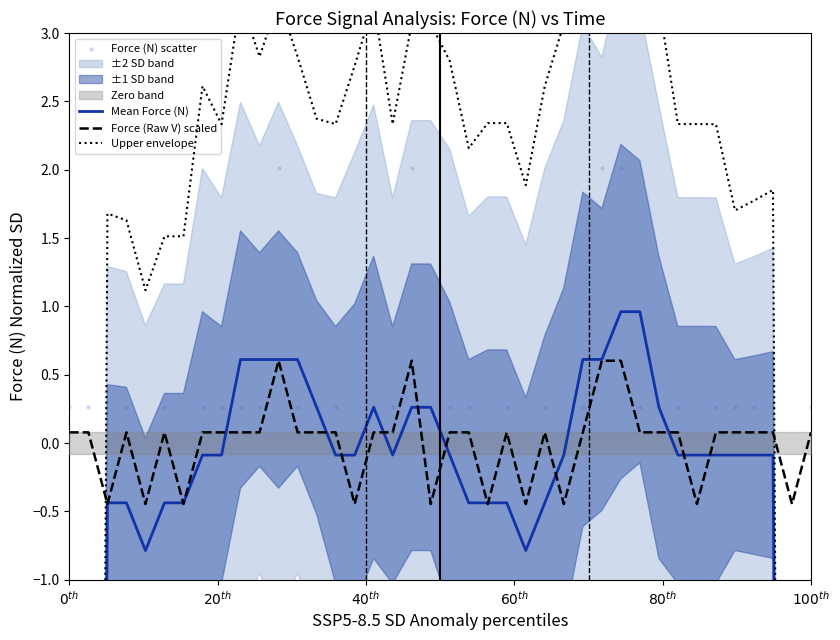

What is the maximum value for Force (Raw V) scaled?

0.6